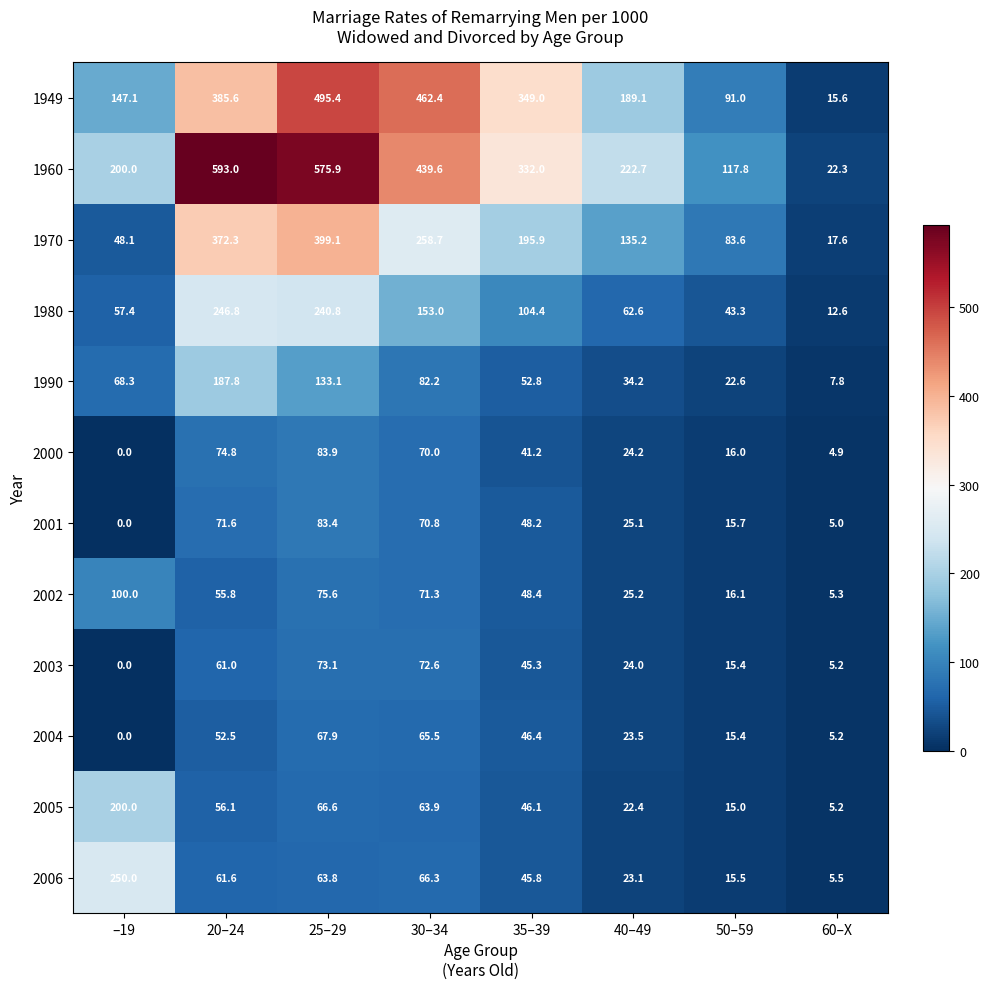

How many data points does each series have?

8